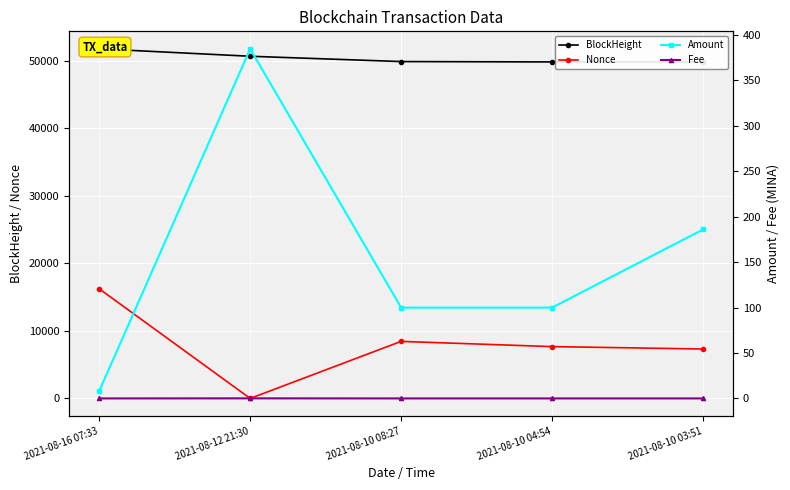

Which series has the largest total across all categories?

BlockHeight